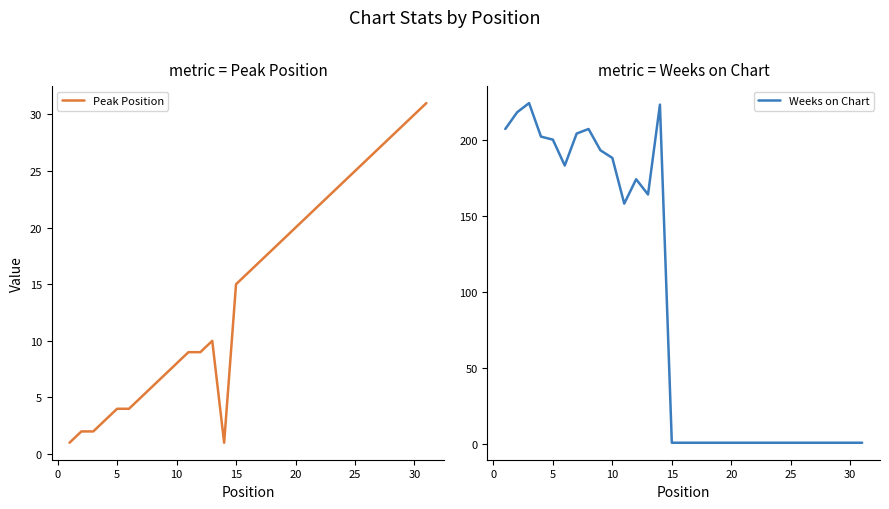

At how many categories does at least one series exceed 15?

30